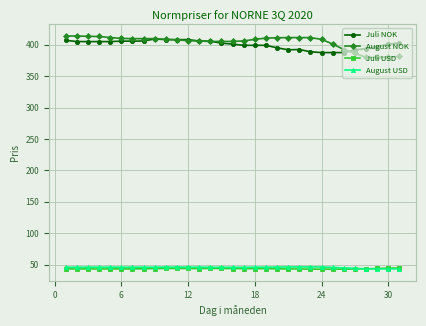

True or false: Juli NOK has more than 2 interior local peaks.

True